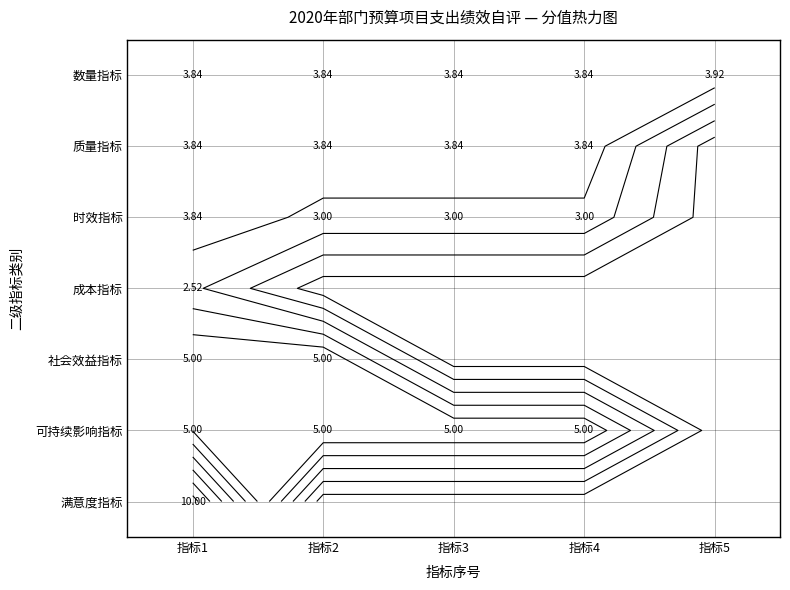

Is the value of 数量指标 at 指标2 greater than the value of 质量指标 at 指标1?

No